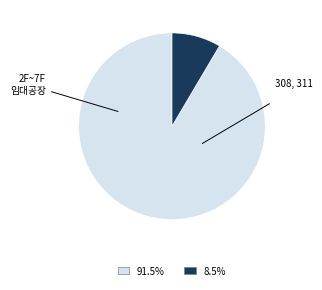

Is there a majority slice in this chart?

Yes